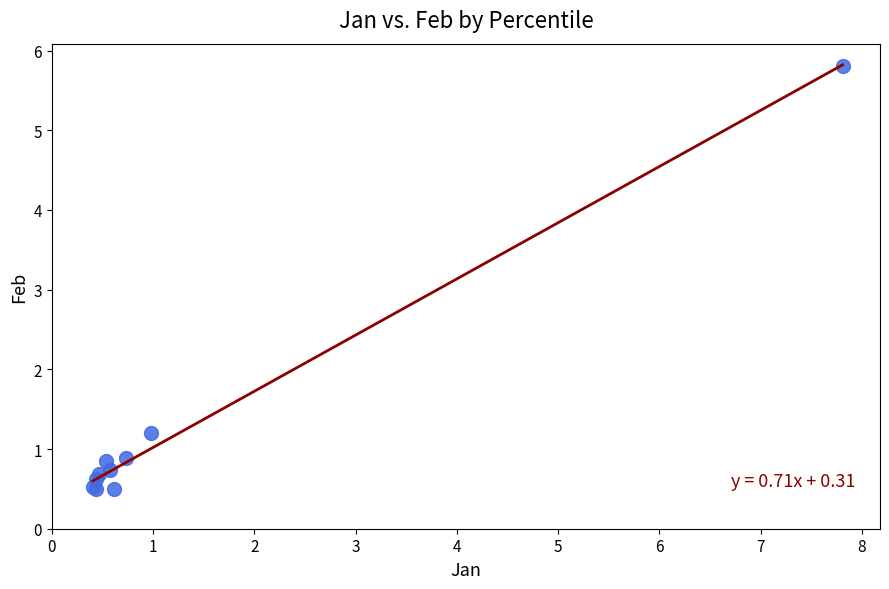

What Y value in the scatter plot is closest to 3?

1.2